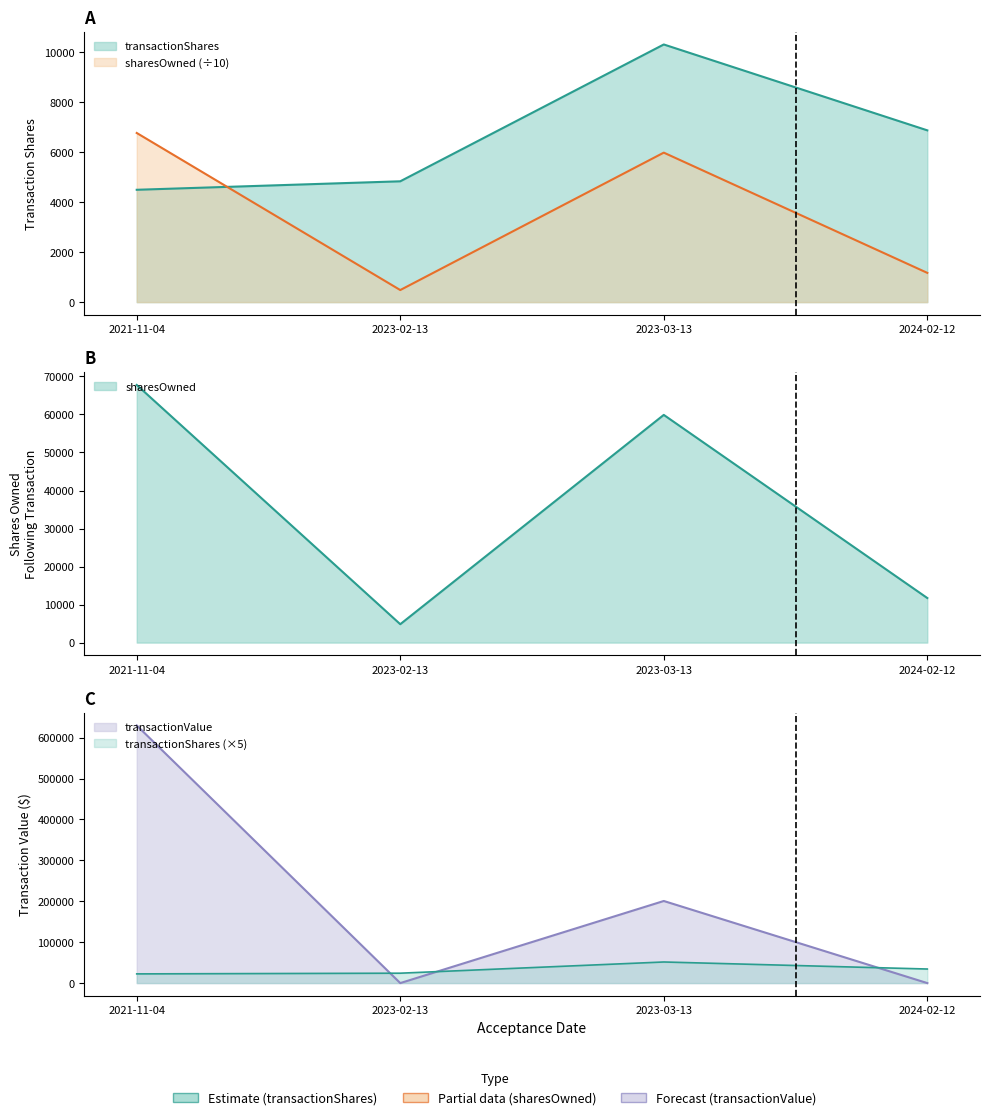

In transactionValue, how many points are lower than both neighbors (excluding endpoints)?

1